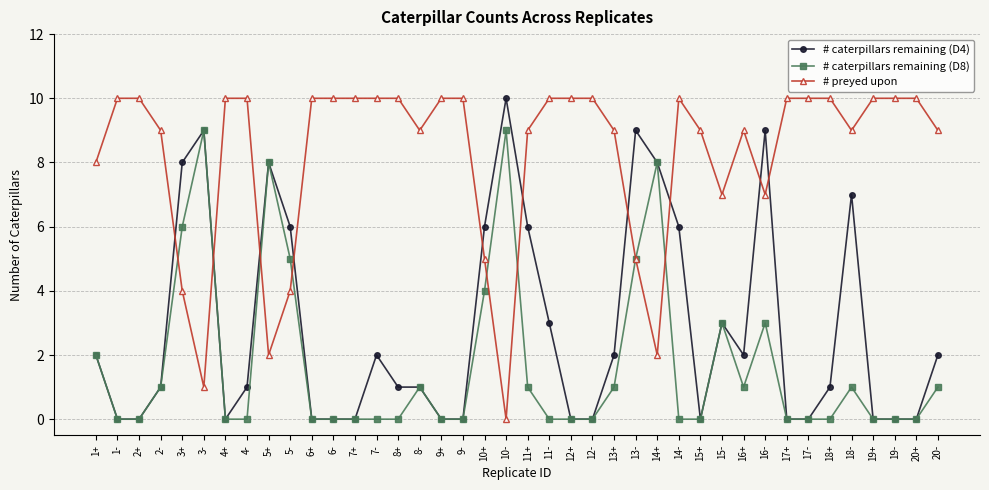

How many data points does each series have?

40